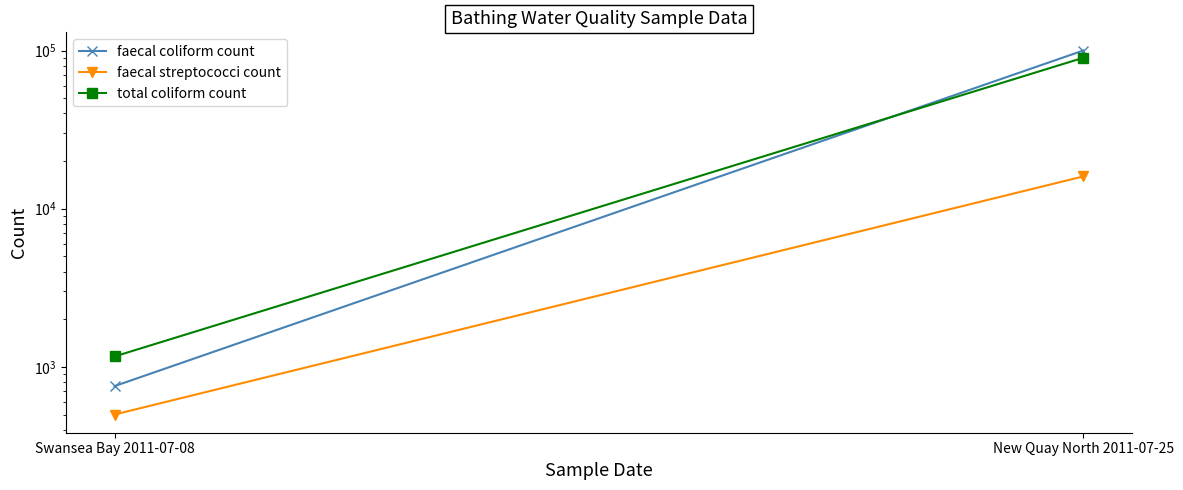

Rank the categories by faecal coliform count value from lowest to highest.

Swansea Bay 2011-07-08, New Quay North 2011-07-25